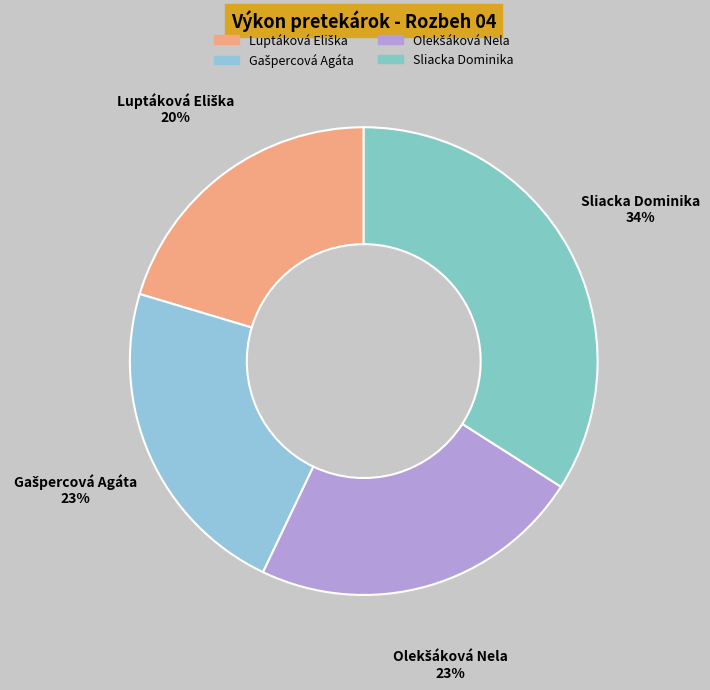

To the nearest percent, what is the average slice percentage?

25%